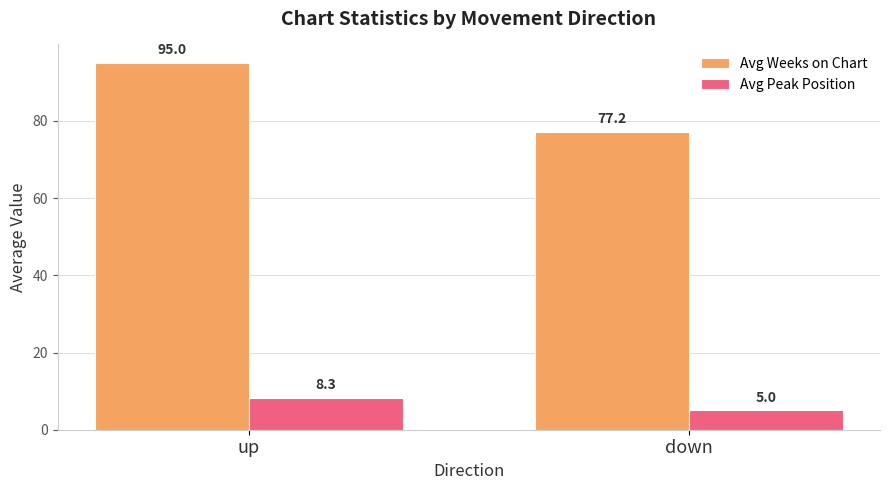

Rank the series at up from highest to lowest value.

Avg Weeks on Chart, Avg Peak Position